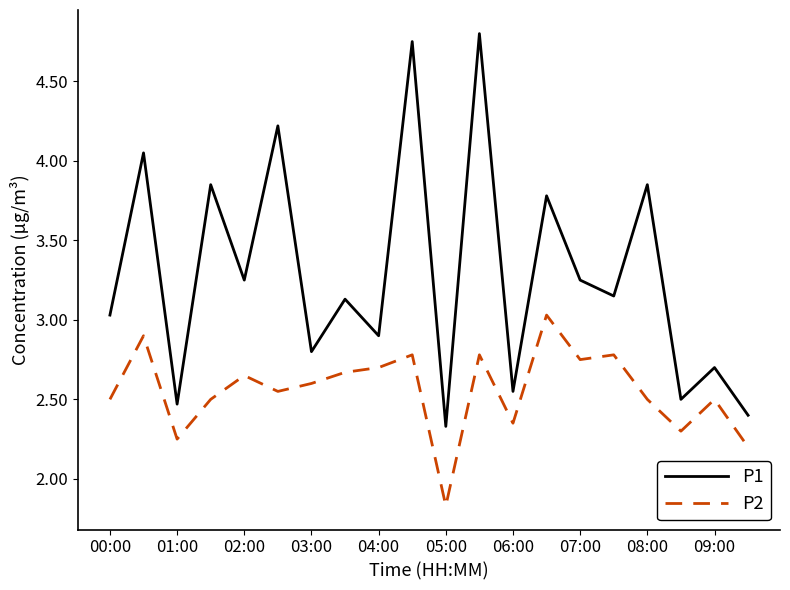

How many interior local peaks does the P1 series have?

9